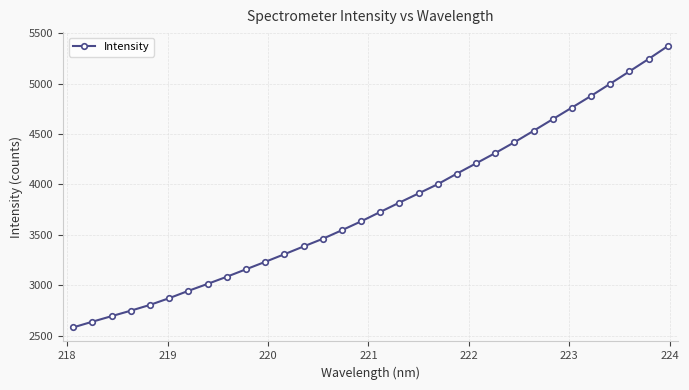

What is the value of the 28th point from the left?

4877.6